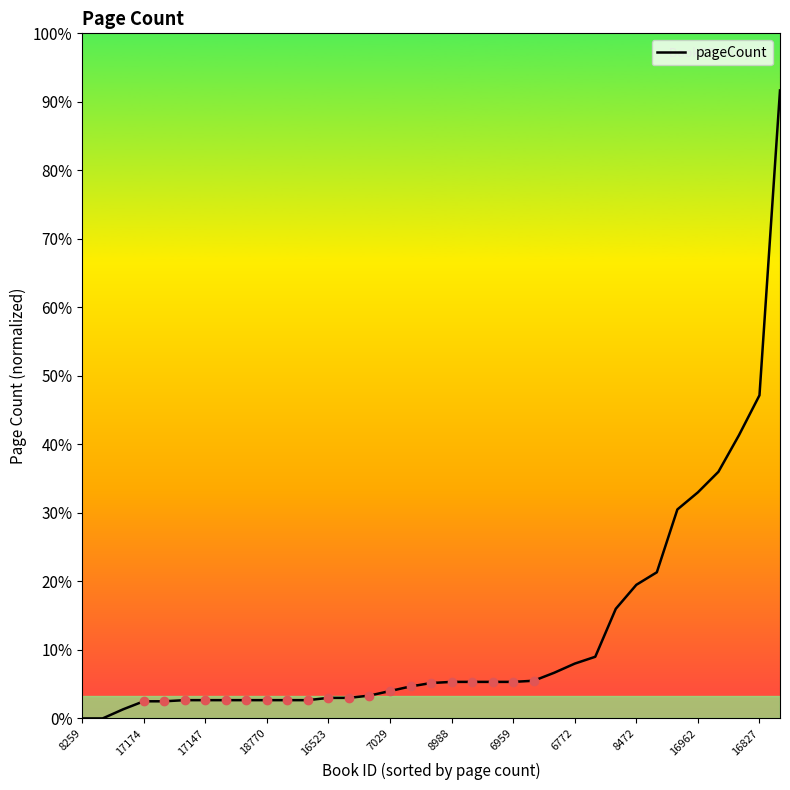

Does the chart display data point markers on the line(s)?

No